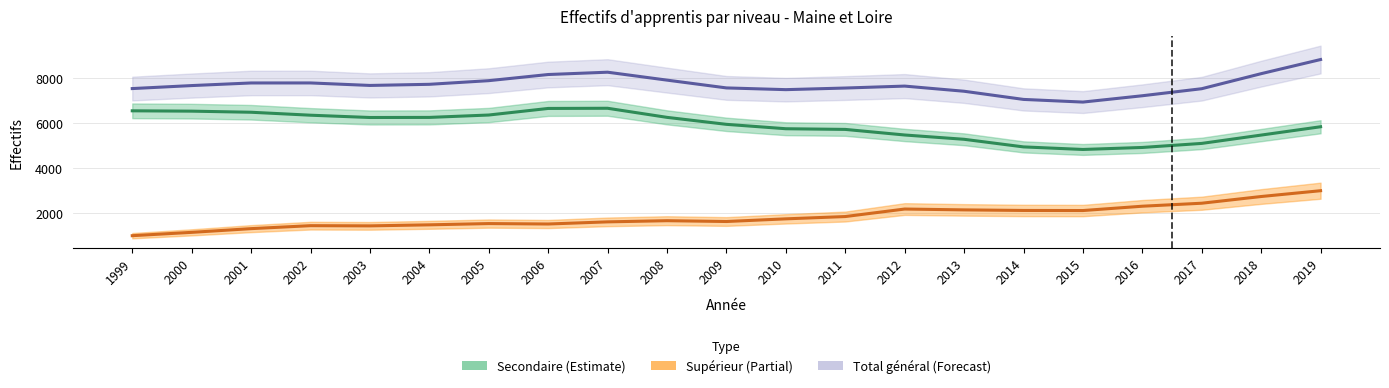

True or false: Secondaire and Total général intersect in this chart.

False